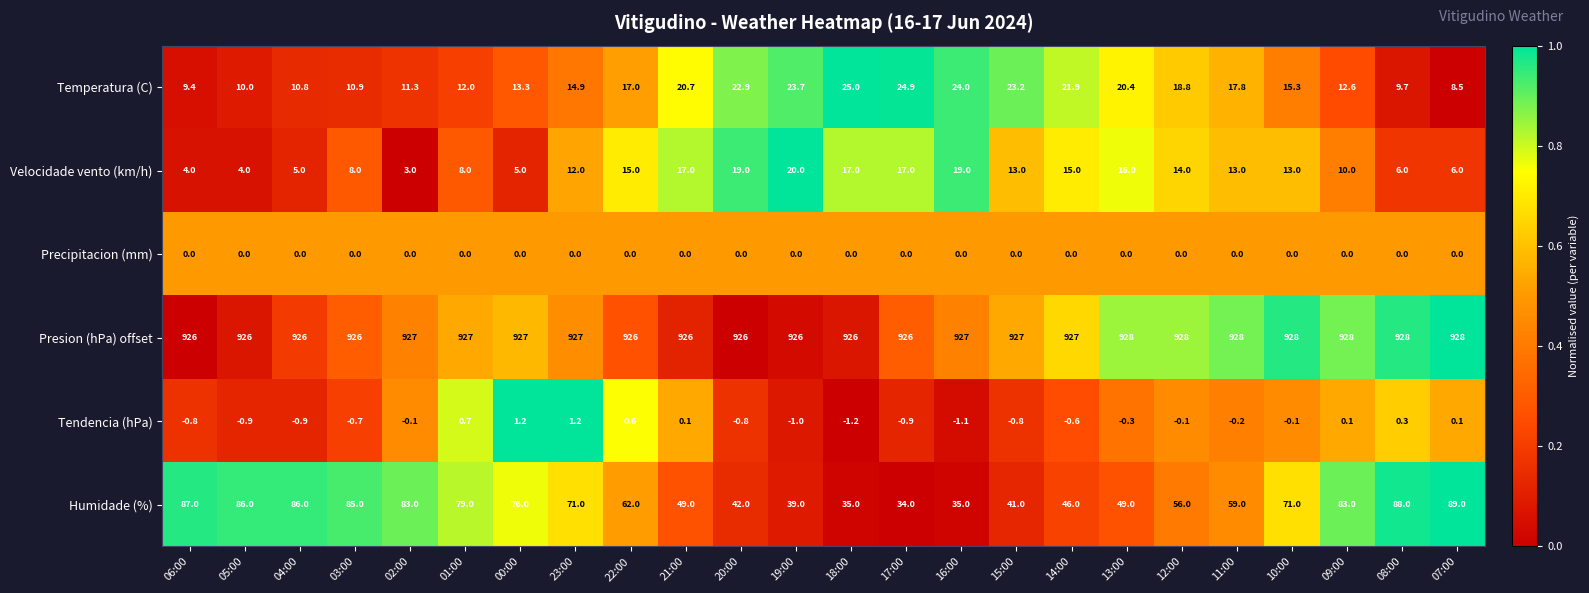

What is the average value of the Presion (hPa) offset series?

926.9